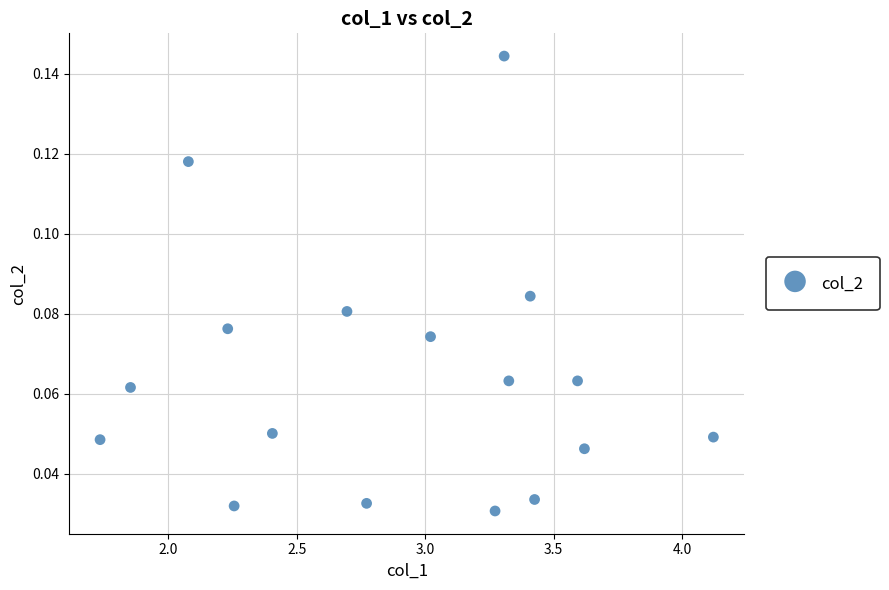

What is the range of X values (max minus min)?

2.4